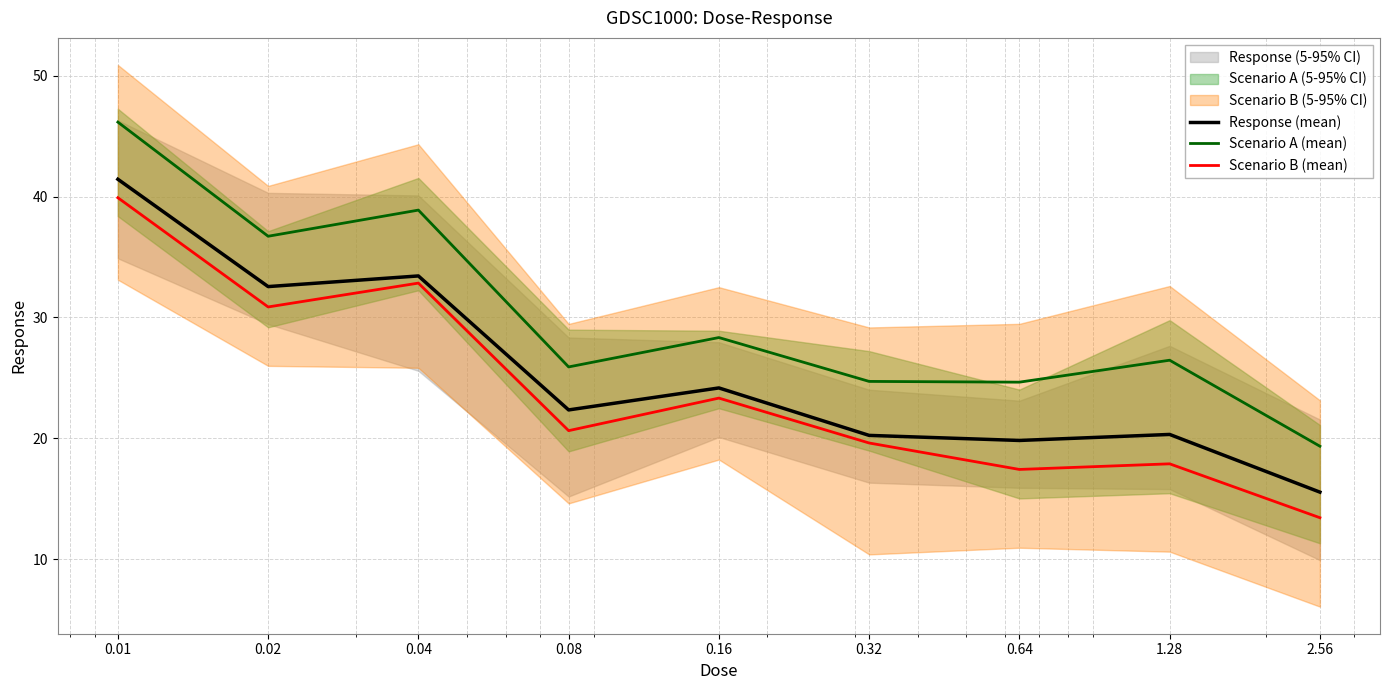

True or false: Scenario B (mean) and Response (mean) cross at least once.

False